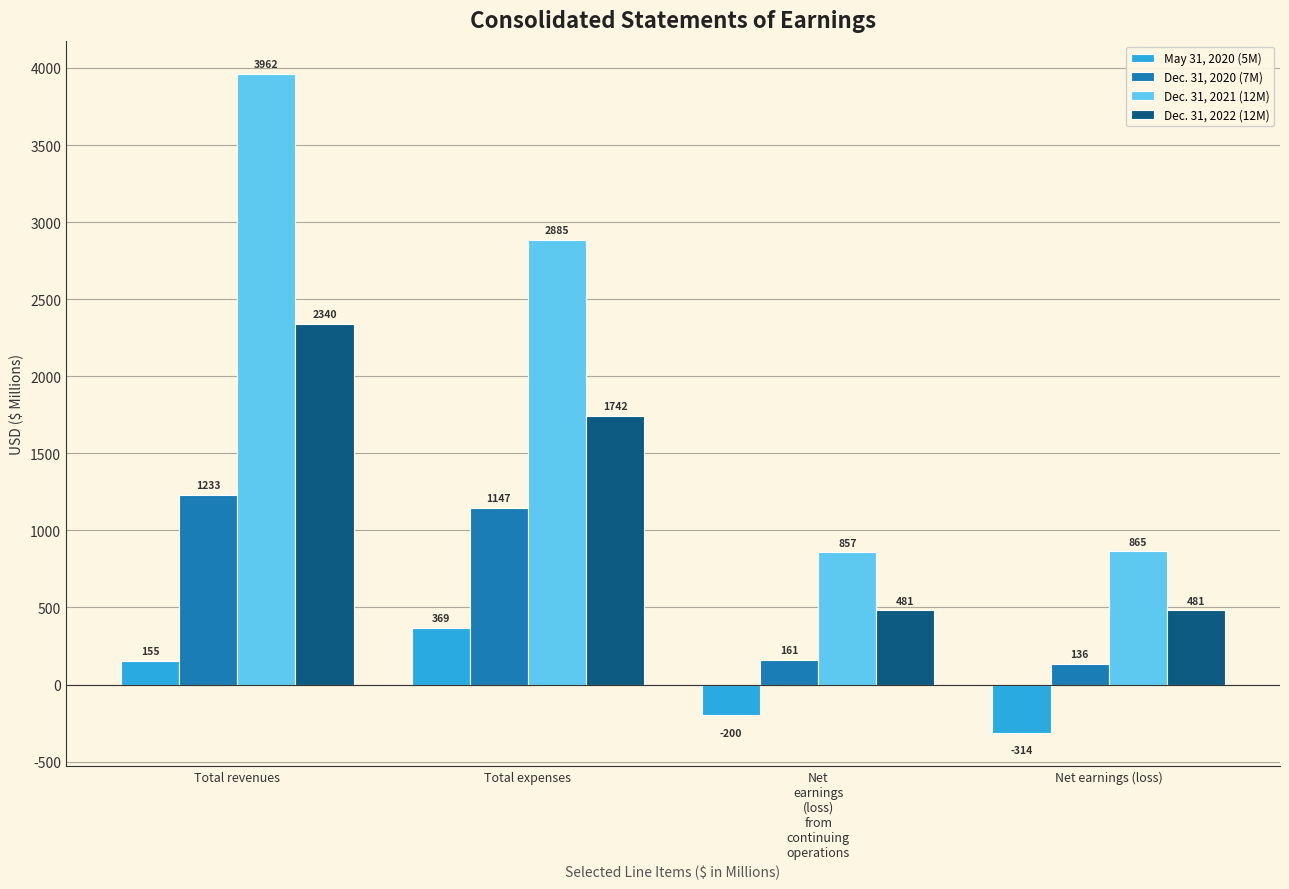

What is the minimum value for May 31, 2020 (5M)?

-314